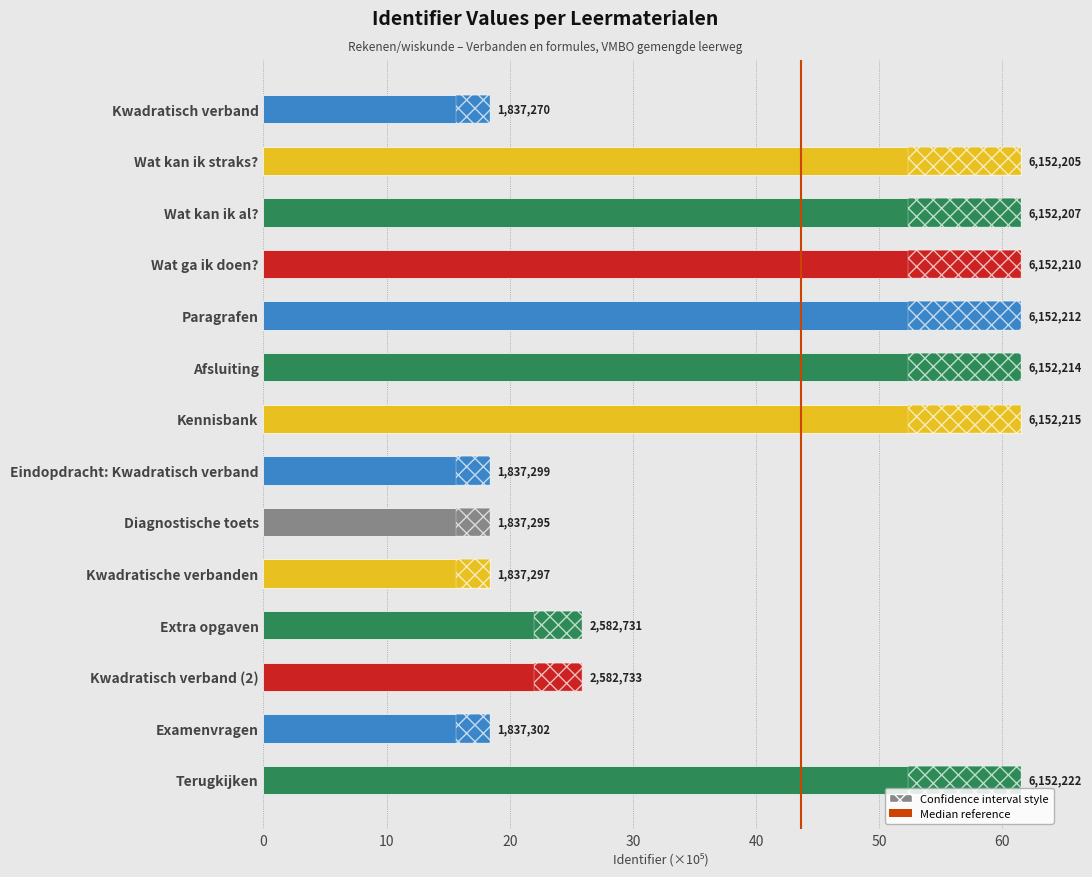

Between Afsluiting and Diagnostische toets, which is larger?

Afsluiting